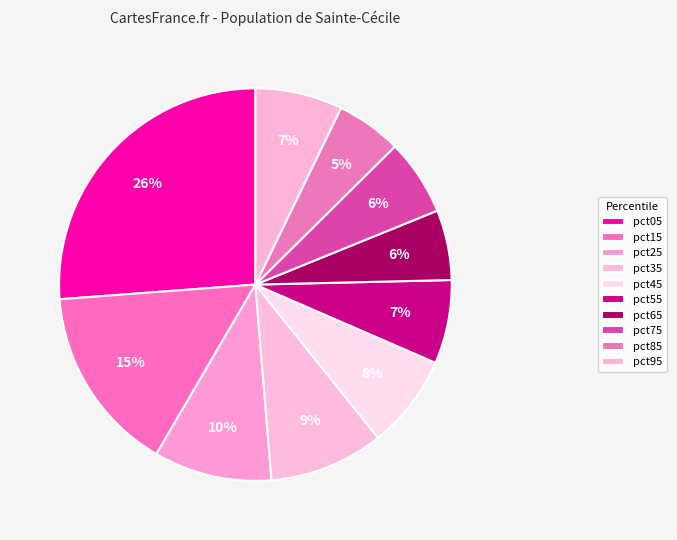

True or false: pct95 accounts for 7% of the total.

True